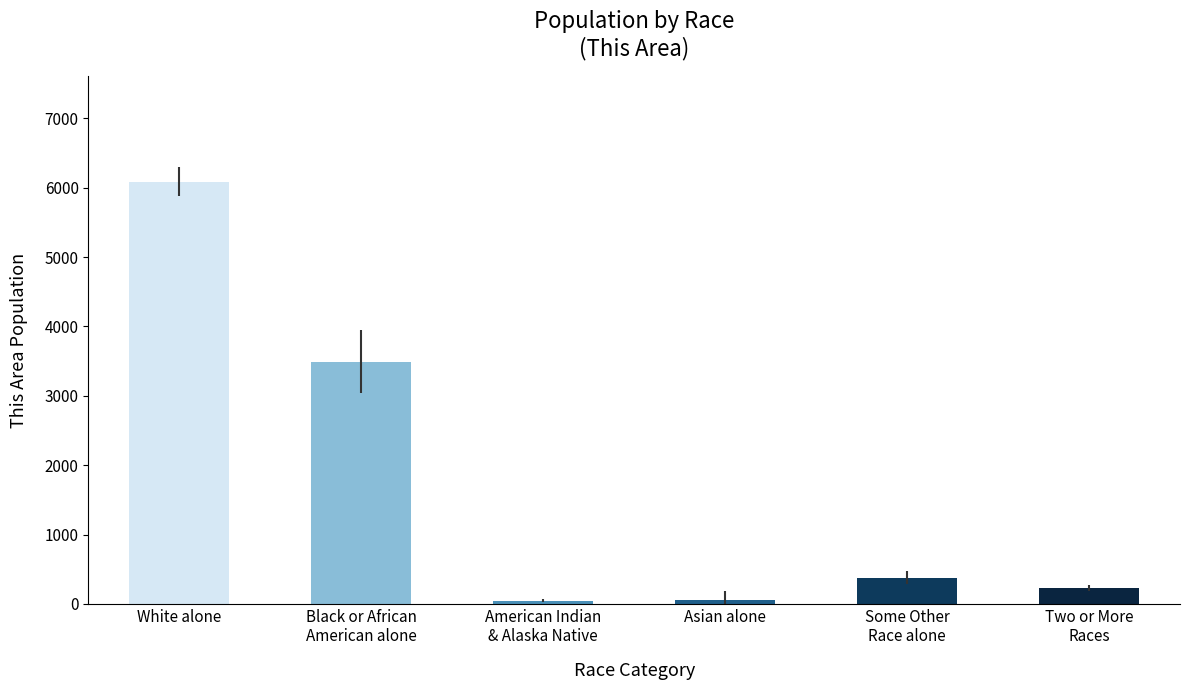

Does the chart contain any negative values?

No